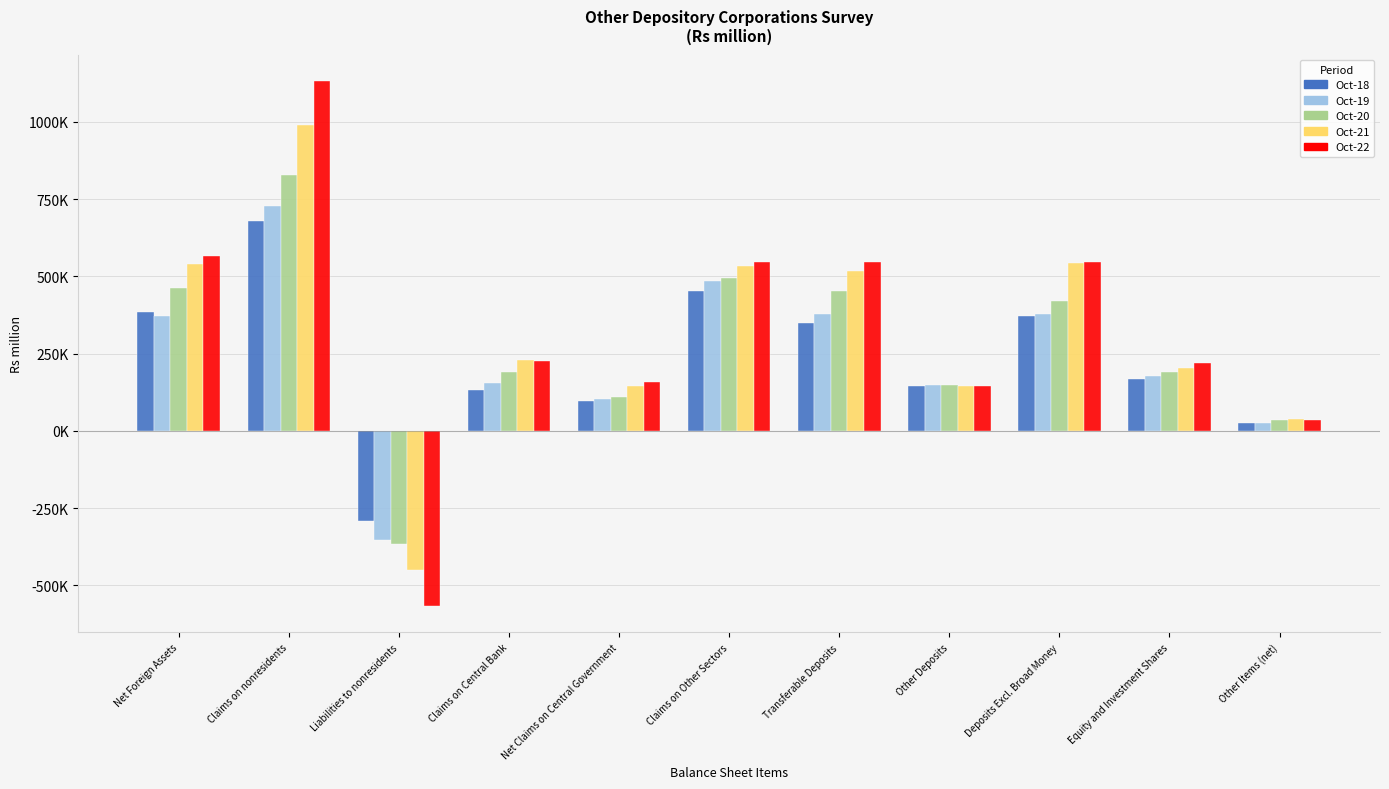

What are all the series names shown in the legend?

Oct-18, Oct-19, Oct-20, Oct-21, Oct-22